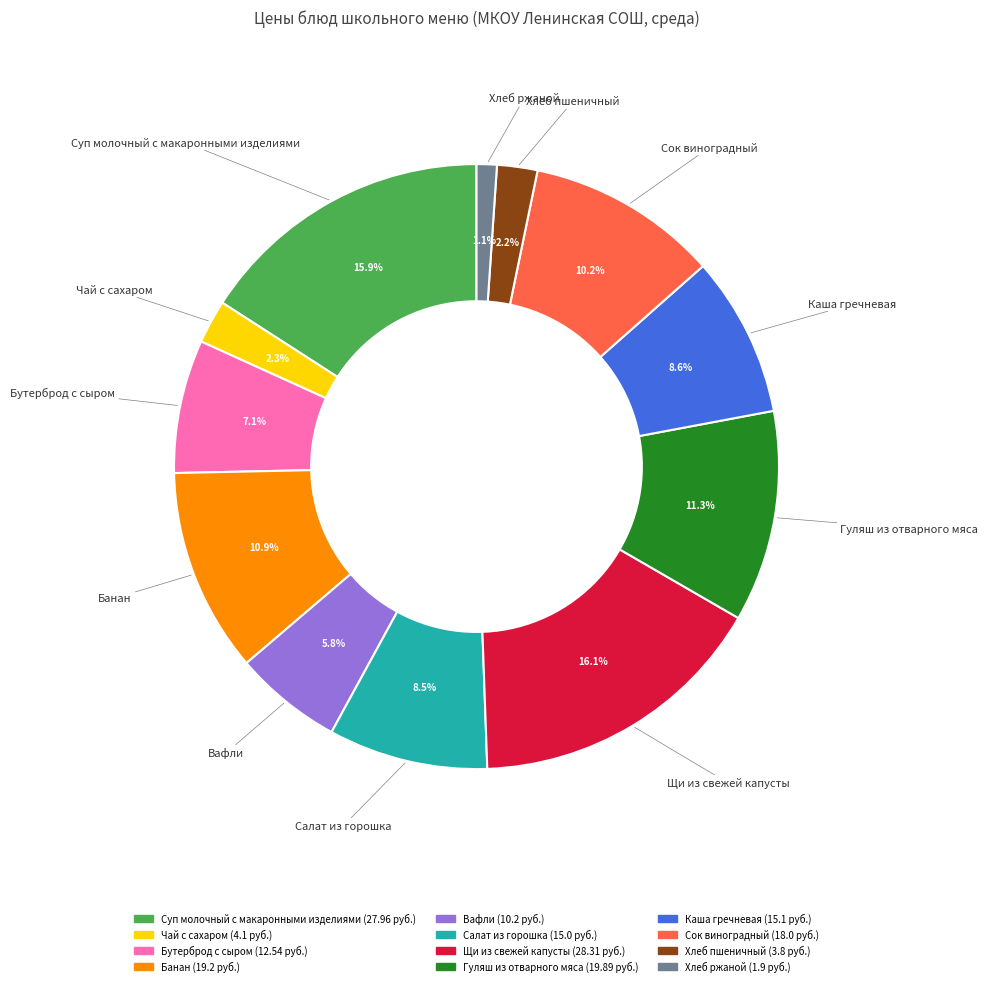

Does any single category account for the majority?

No